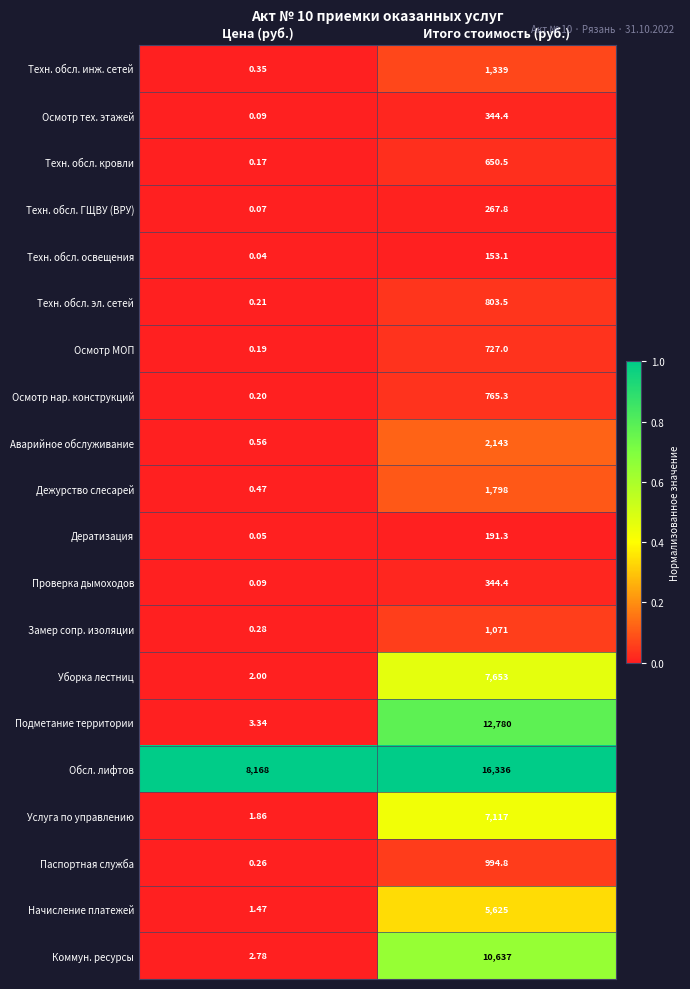

Where is Осмотр тех. этажей nearest to the value 172?

Цена (руб.)